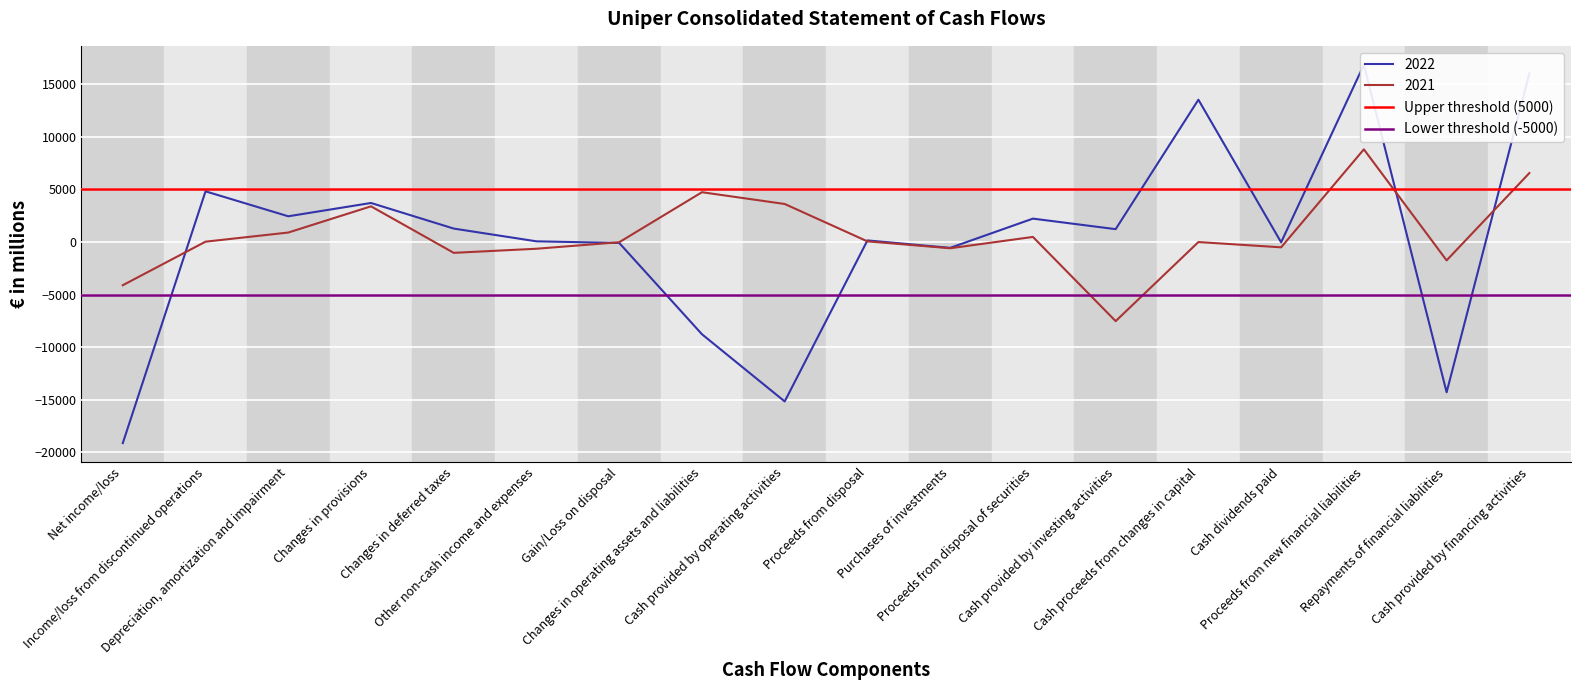

At which category does the chart reach its peak across all series?

Net income/loss